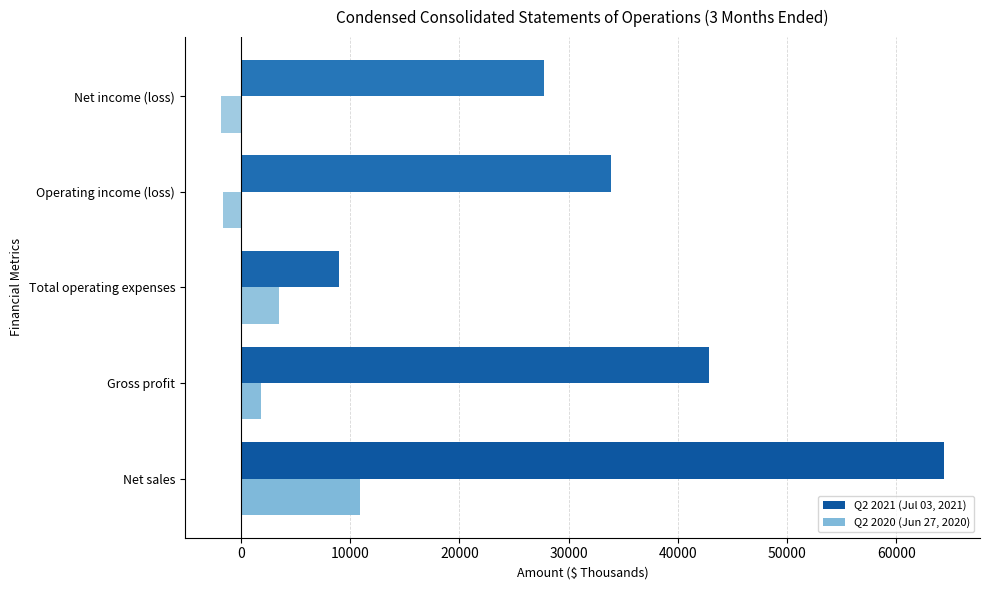

Is the value of Q2 2020 (Jun 27, 2020) at Net sales greater than the value of Q2 2021 (Jul 03, 2021) at Net sales?

No